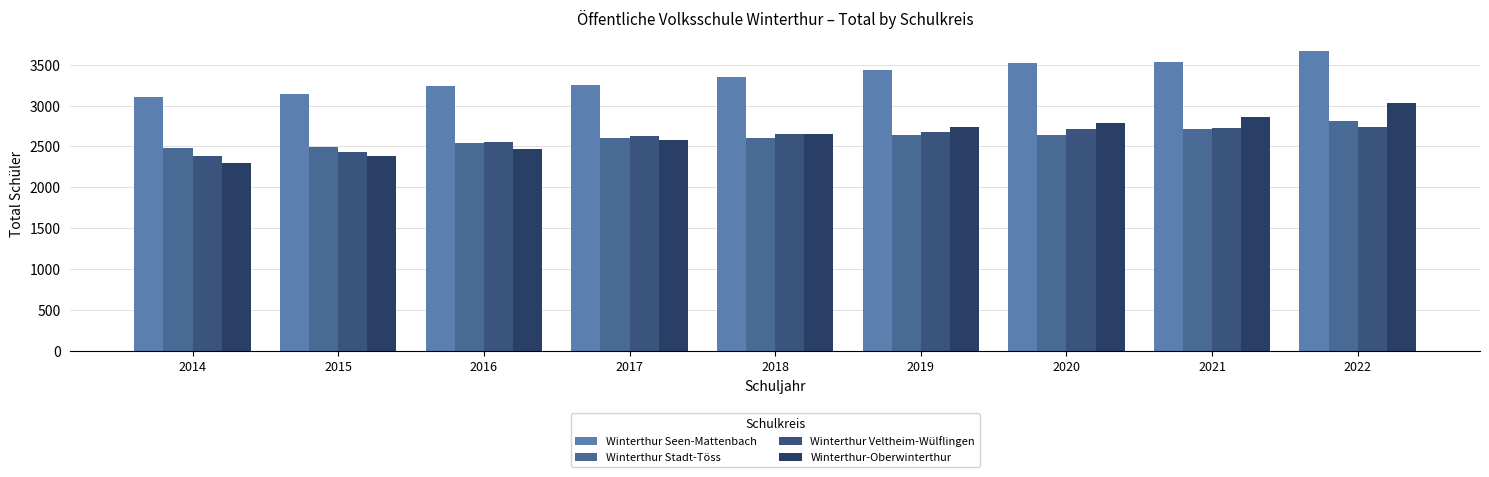

What are all the series names shown in the legend?

Winterthur Seen-Mattenbach, Winterthur Stadt-Töss, Winterthur Veltheim-Wülflingen, Winterthur-Oberwinterthur